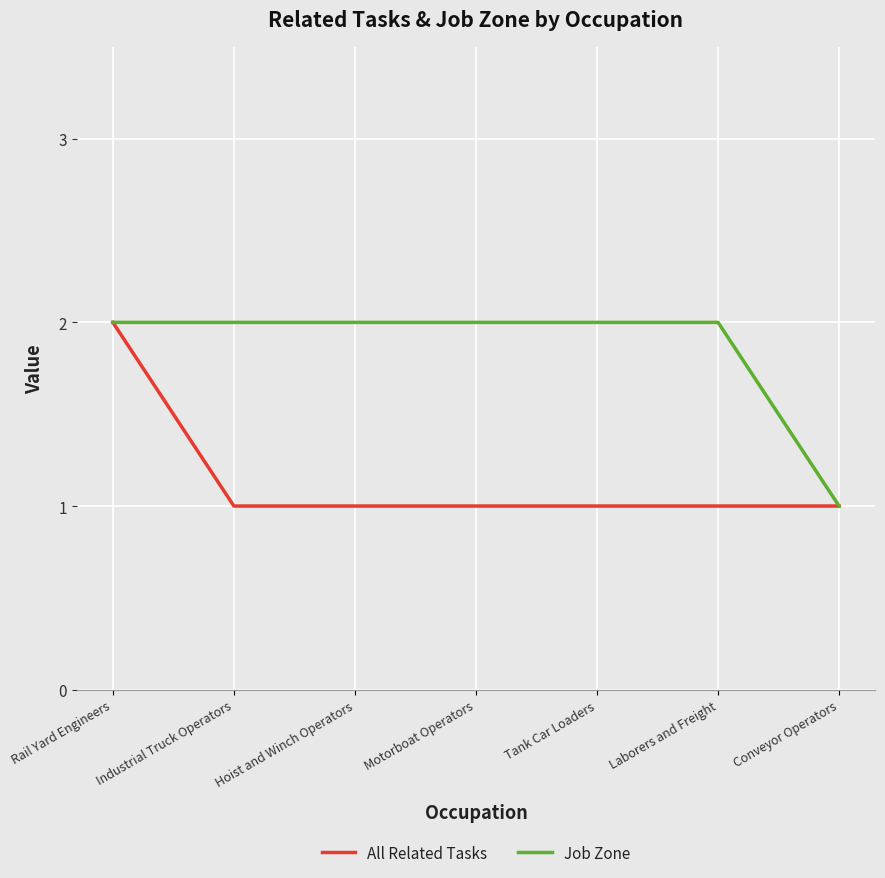

At which category is the sum across all series the highest?

Rail Yard Engineers